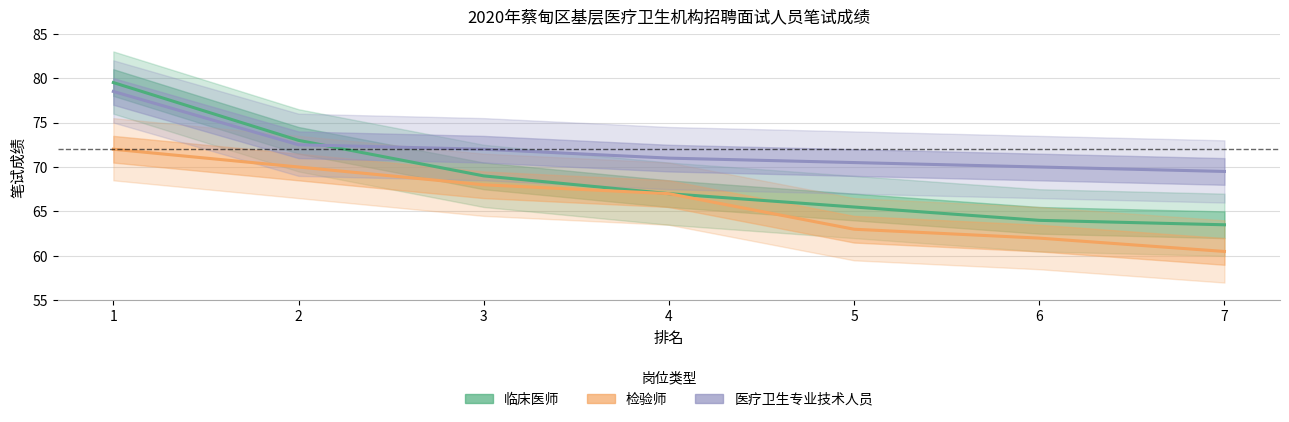

The value of 检验师 at 6 is 34.3. True or false?

False